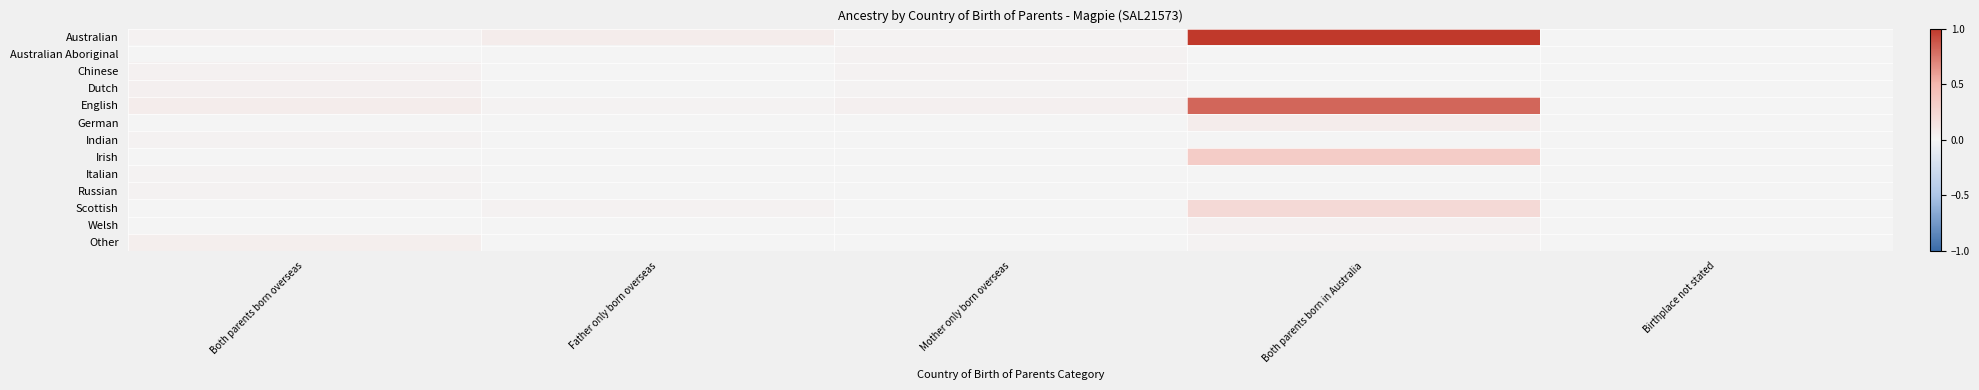

Rank the series by their maximum value, from highest to lowest.

Australian, English, Irish, Scottish, German, Other, Dutch, Chinese, Welsh, Australian Aboriginal, Indian, Russian, Italian